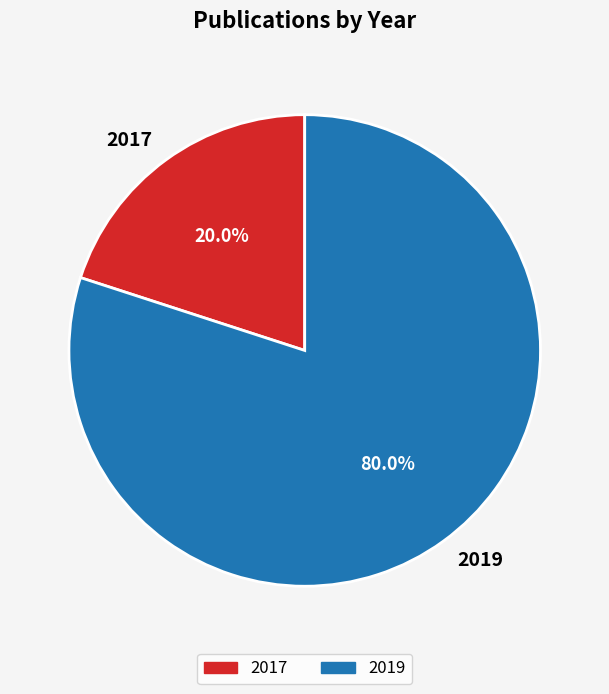

Which slice is the smallest?

2017